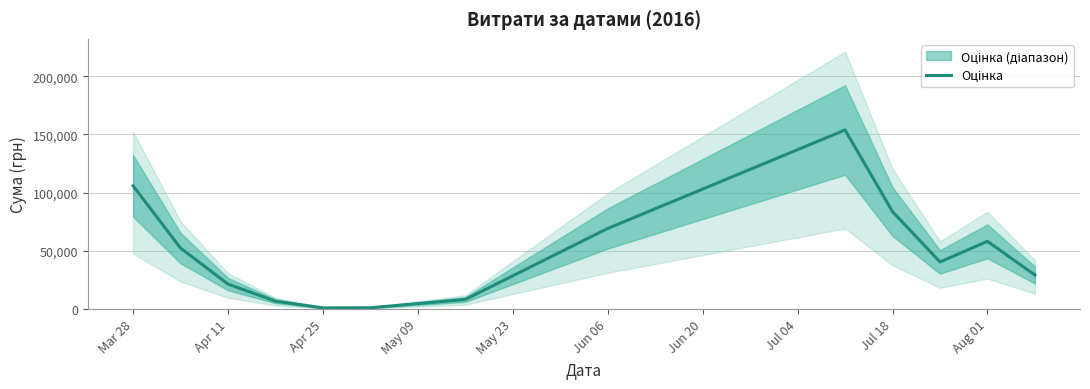

Reading left to right, what are all the values shown in this chart?

105868.5	52317.8	21383.7	6674.9	982.7	1068.4	8169.2	69211.3	153858.3	83669.1	40430.0	58165.0	29179.0